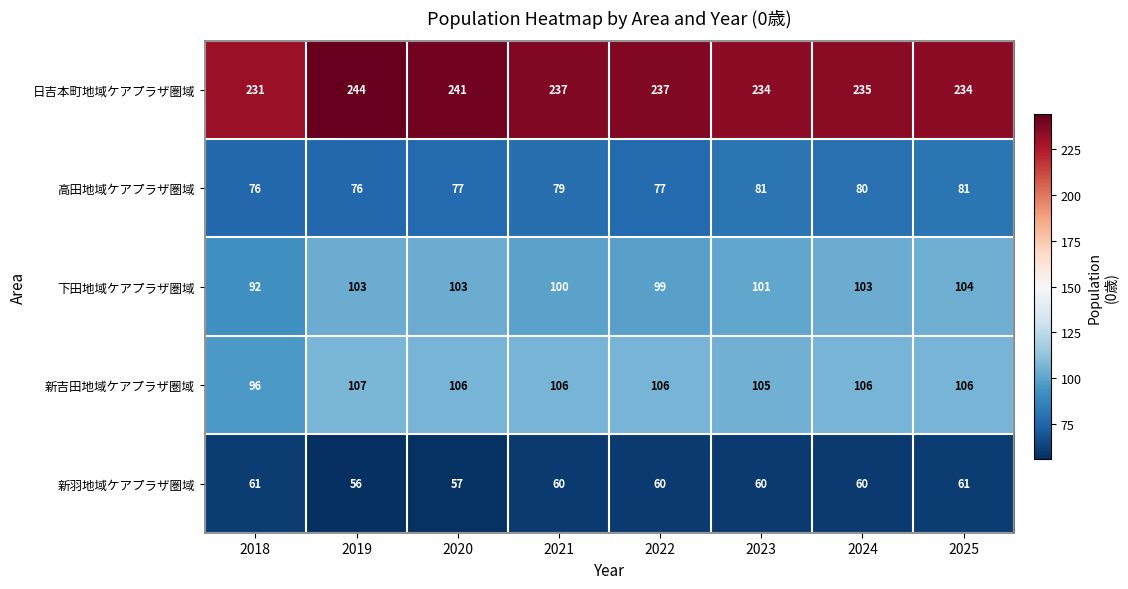

Which series has the largest range (max minus min)?

日吉本町地域ケアプラザ圏域